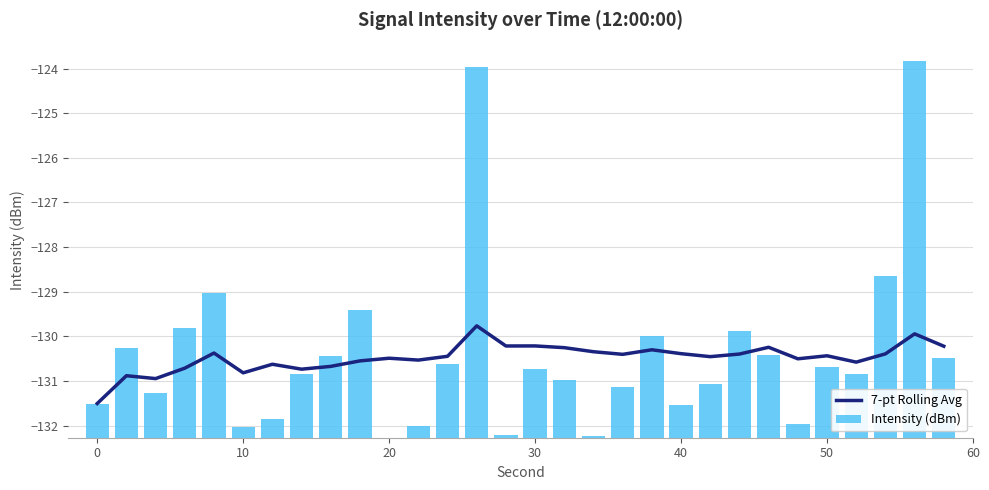

Is it true that 7-pt Rolling Avg equals -191.4 at 30?

False